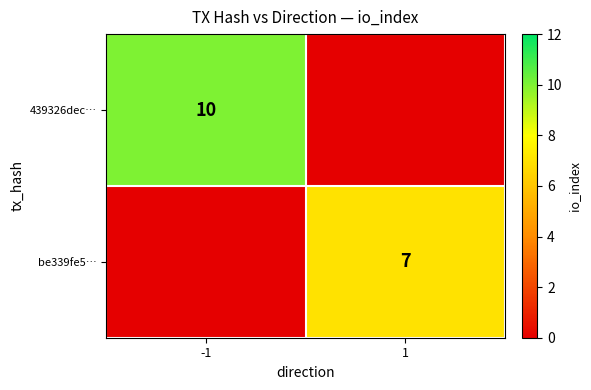

Is it true that 439326dec… equals 3 at -1?

False